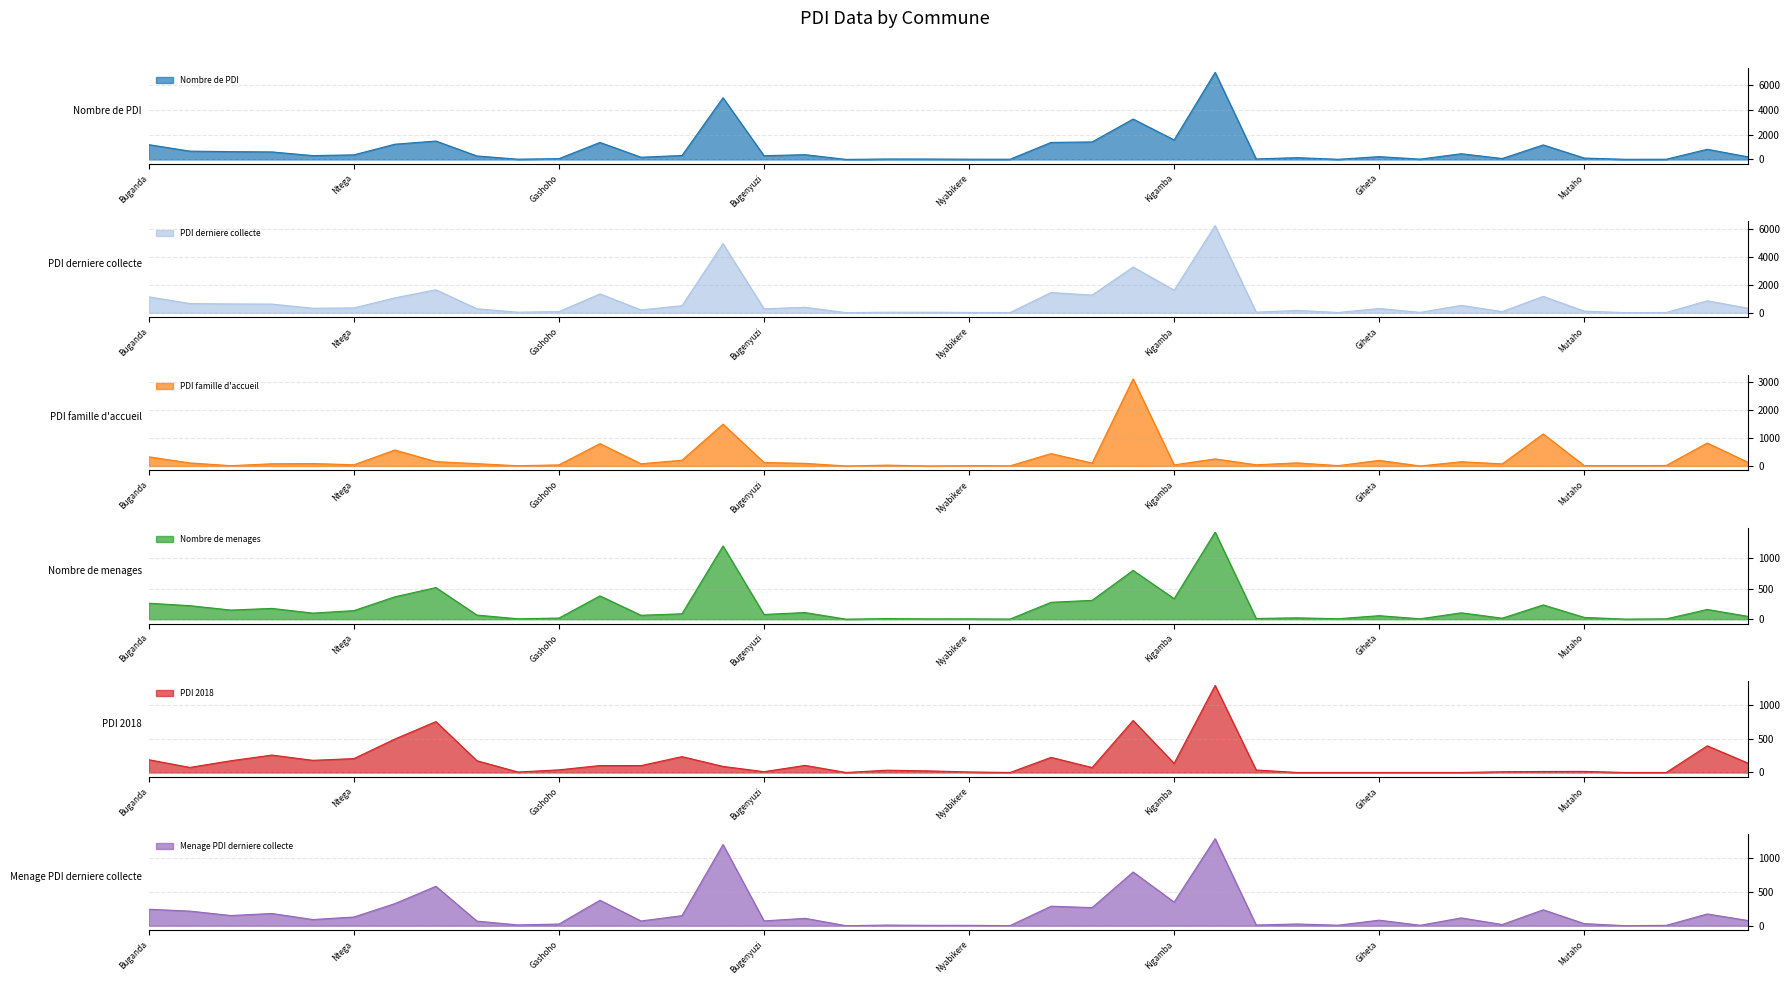

Which category has the highest value across all series?

Mishiha